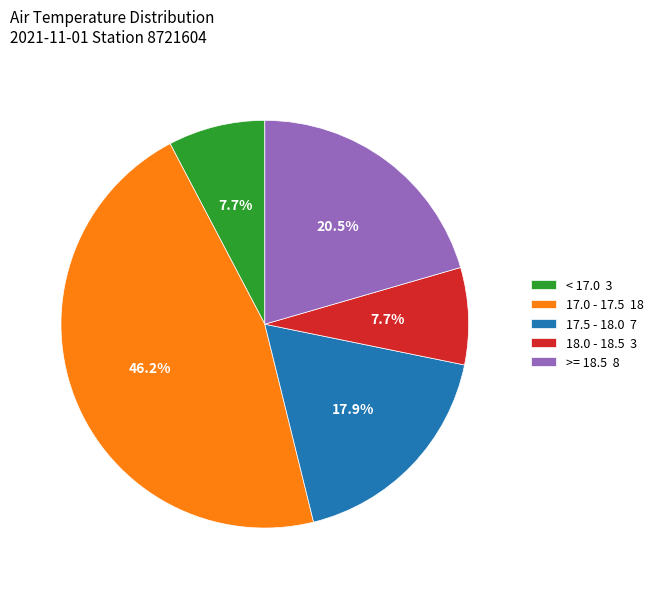

How many slices are in this pie chart?

5